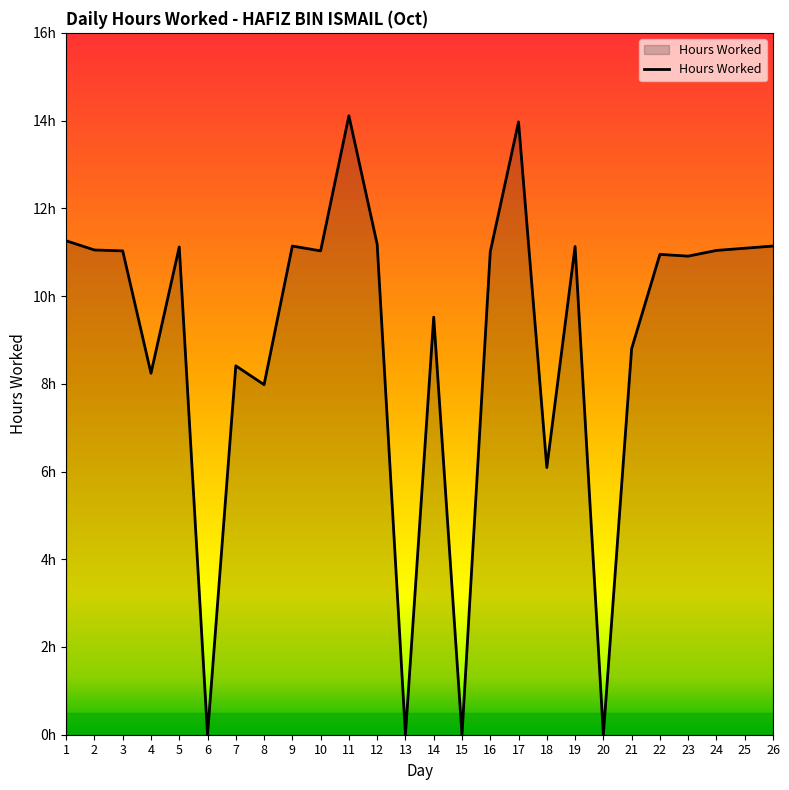

What is the maximum value shown in the chart?

14.1